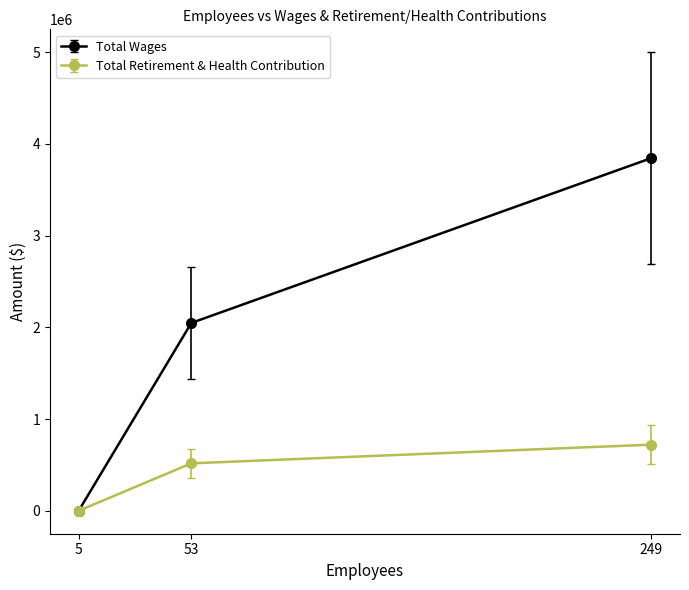

List the series in order of their overall mean, highest first.

Total Wages, Total Retirement & Health Contribution